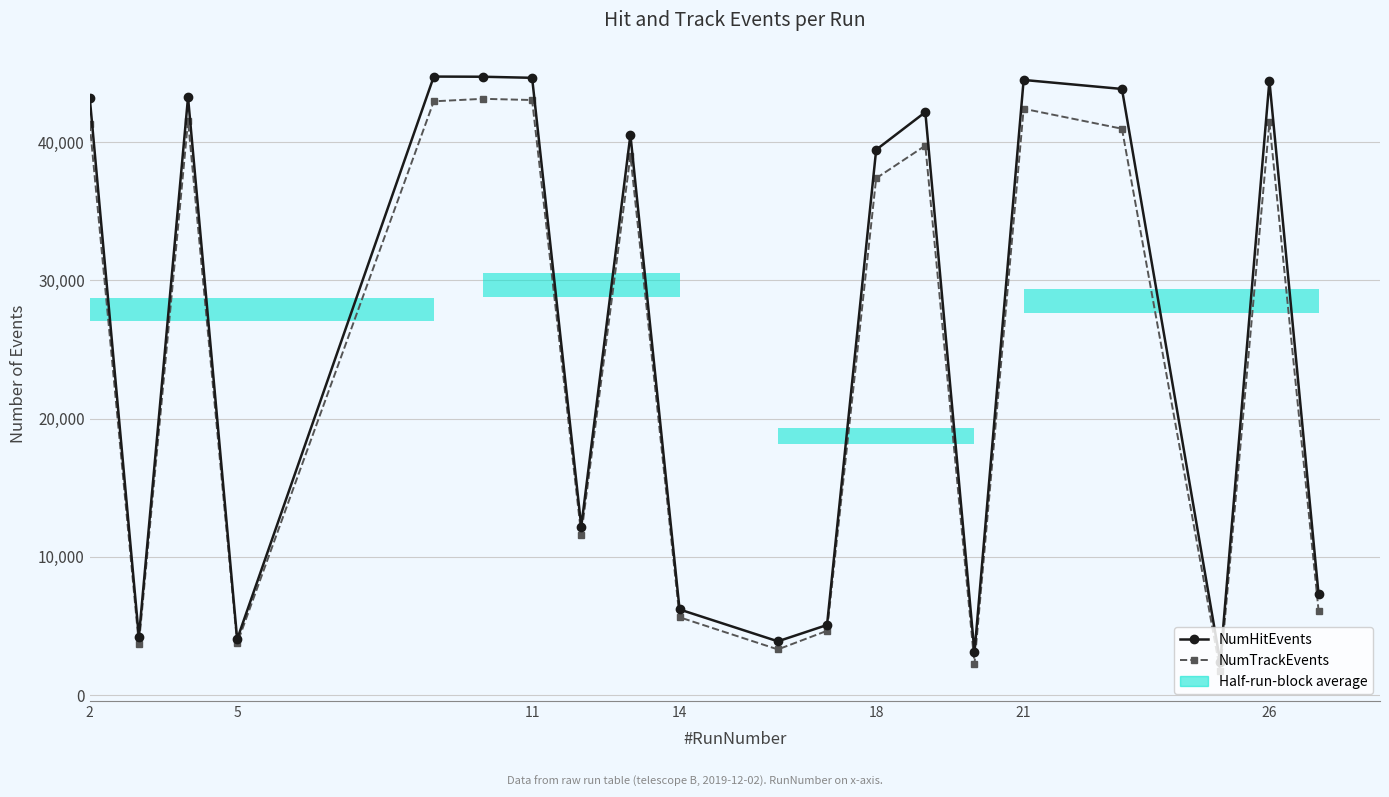

Reading right to left, what are all the values shown in this chart?

NumHitEvents: 7308	44432	2405	43837	44489	3092	42162	39443	5077	3897	6201	40518	12197	44643	44721	44733	4055	43233	4210	43213
NumTrackEvents: 6125	41428	1730	40962	42406	2283	39741	37380	4657	3311	5636	39017	11600	43037	43124	42944	3753	41516	3696	41310